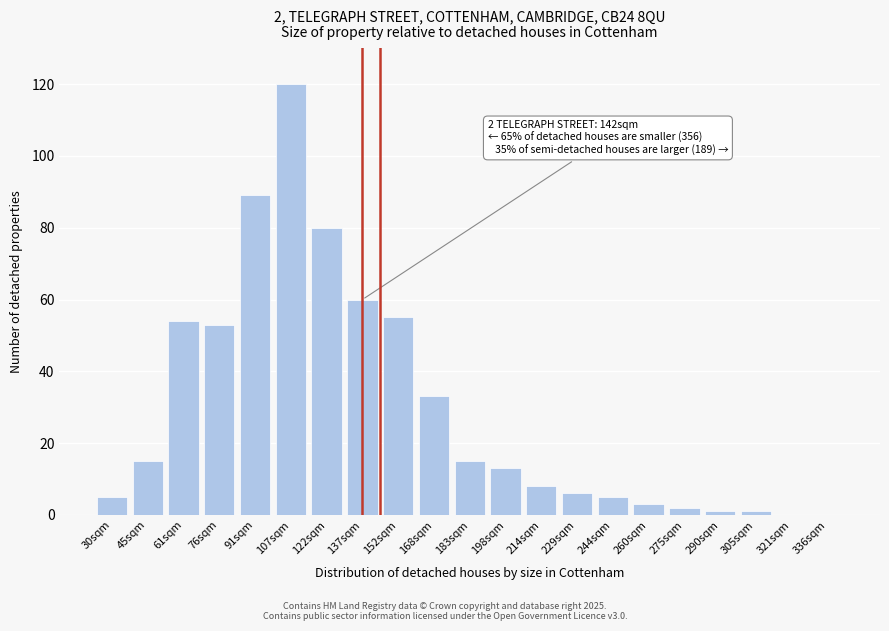

Reading left to right, what are all the values shown in this chart?

30sqm=5	45sqm=15	61sqm=54	76sqm=53	91sqm=89	107sqm=120	122sqm=80	137sqm=60	152sqm=55	168sqm=33	183sqm=15	198sqm=13	214sqm=8	229sqm=6	244sqm=5	260sqm=3	275sqm=2	290sqm=1	305sqm=1	321sqm=0	336sqm=0